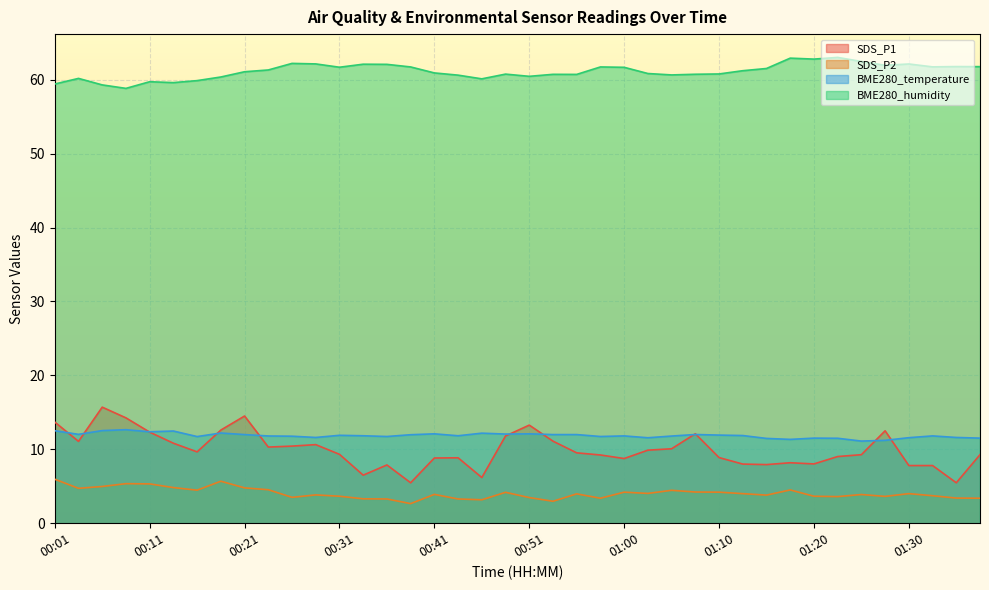

What is the greatest value displayed?

63.0